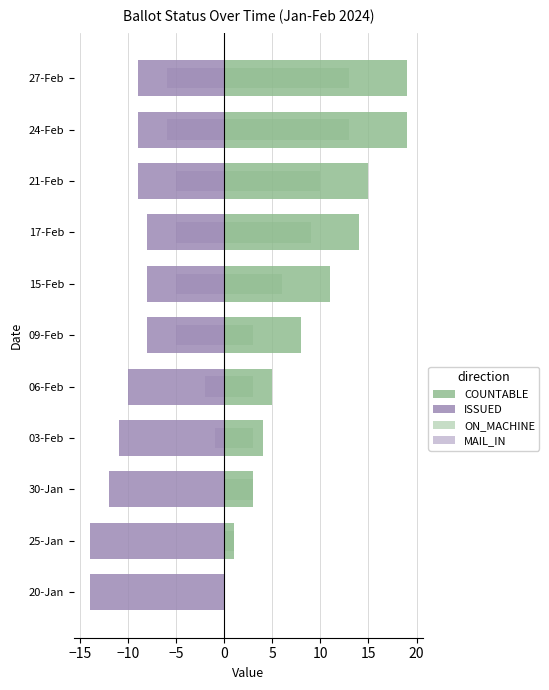

Is the value of MAIL_IN at 21-Feb greater than the value of COUNTABLE at 25-Jan?

No